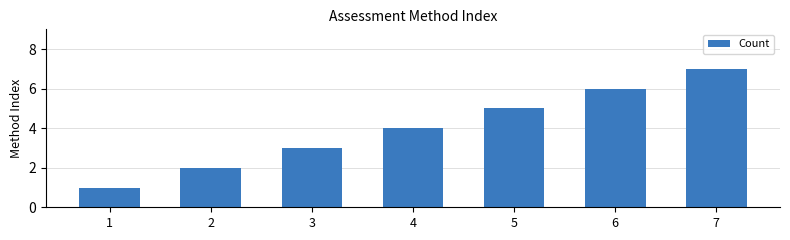

Rank the categories by value from lowest to highest.

1, 2, 3, 4, 5, 6, 7